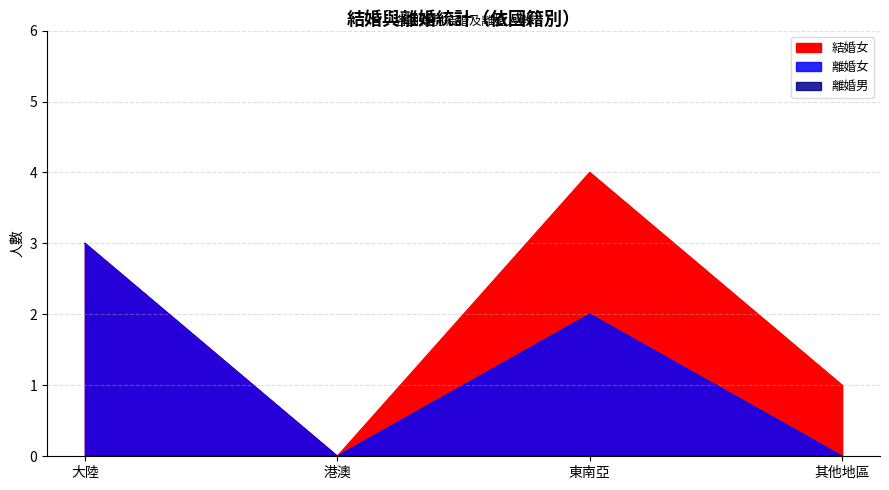

Where is 結婚女 nearest to the value 2?

大陸